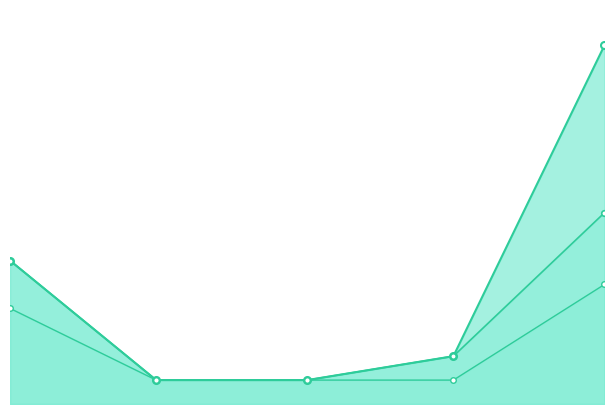

What is the total value across all series at 2022-10-15?

5